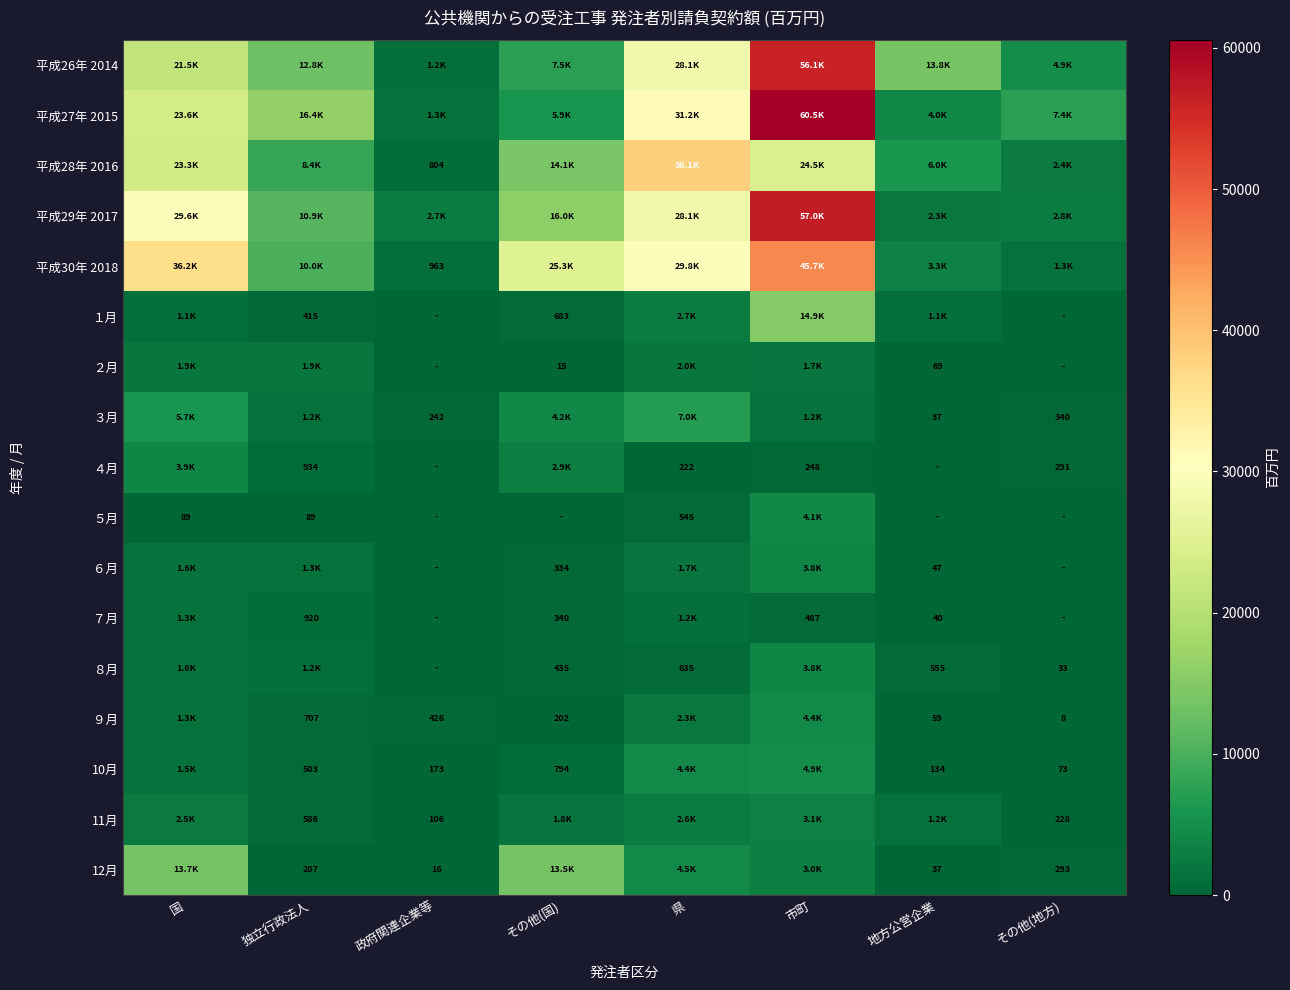

What is the total value across all series at 政府関連企業等?

7862.9